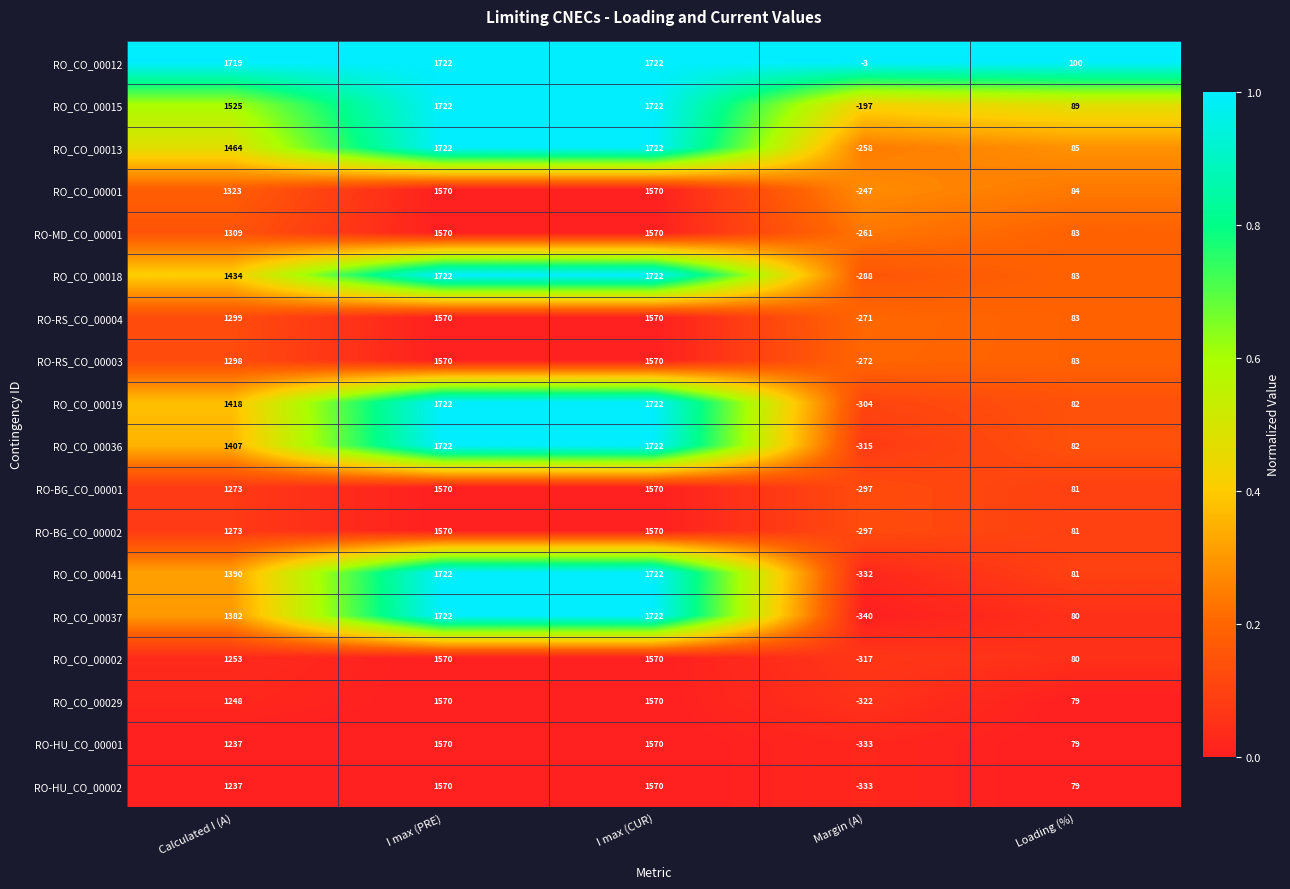

At how many categories does at least one series exceed 90?

4